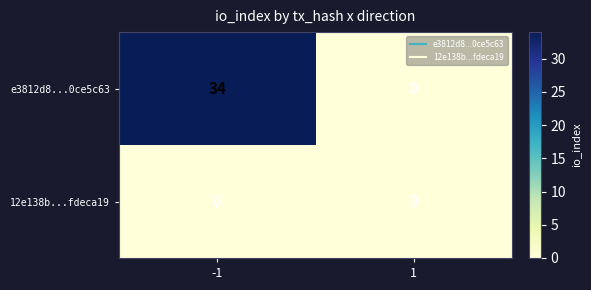

List the series in order of their peak value, highest first.

e3812d8...0ce5c63, 12e138b...fdeca19